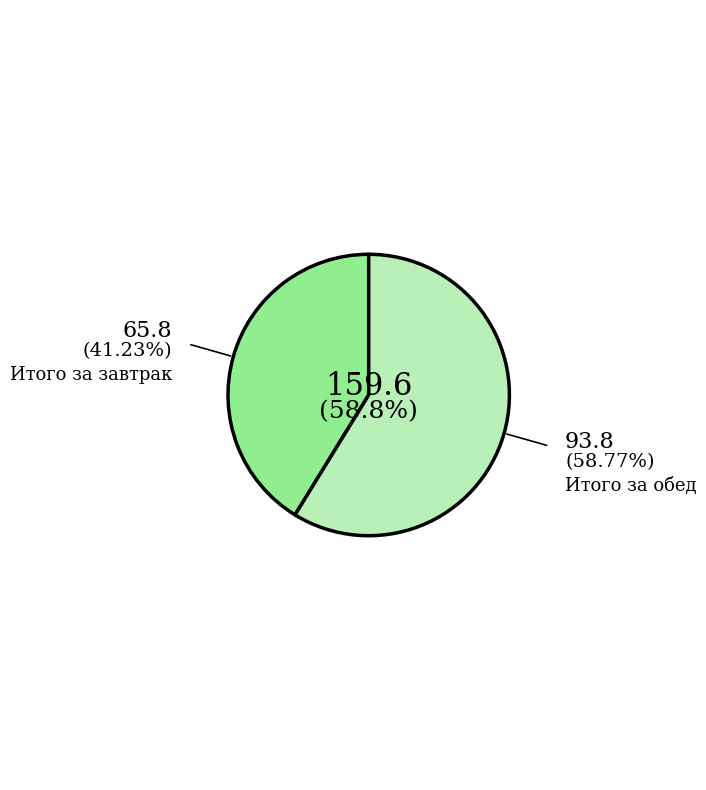

Is there any slice that represents more than half of the pie?

Yes